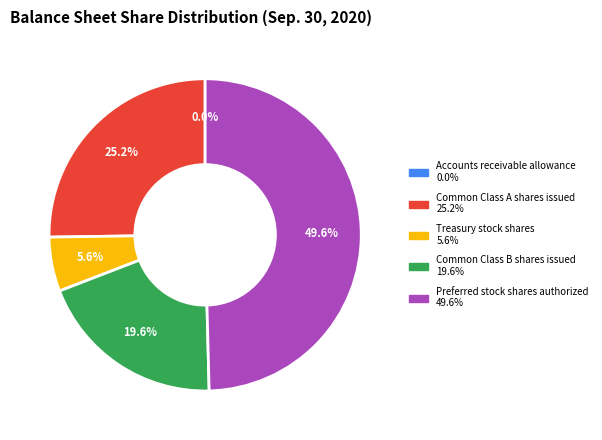

Between Common Class B shares issued and Treasury stock shares, which is larger?

Common Class B shares issued